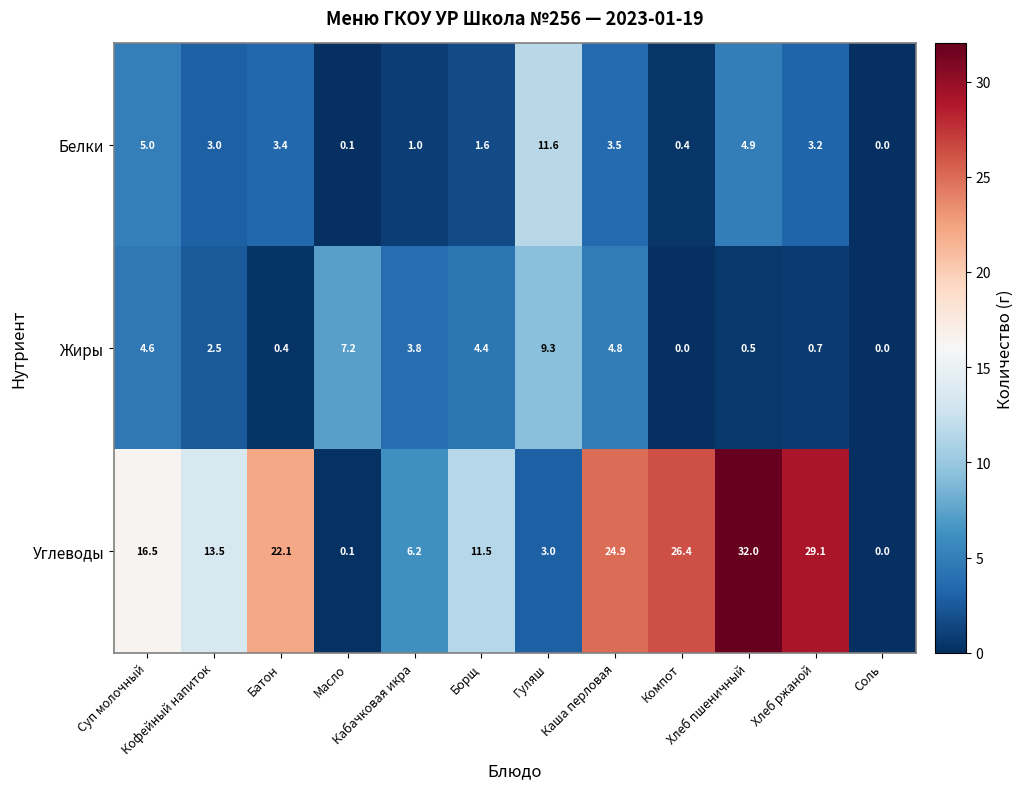

What is the average value of the Белки series?

3.1